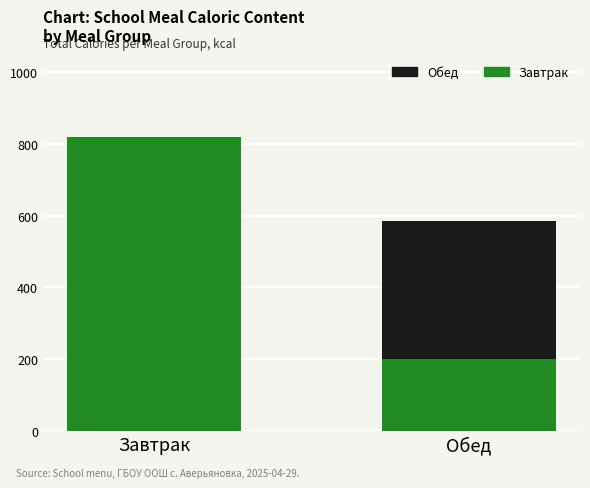

What is the total value across all series at Обед?

586